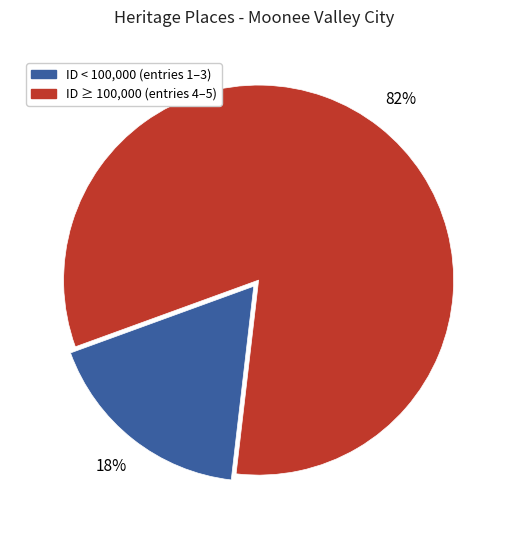

Does any single category account for the majority?

Yes